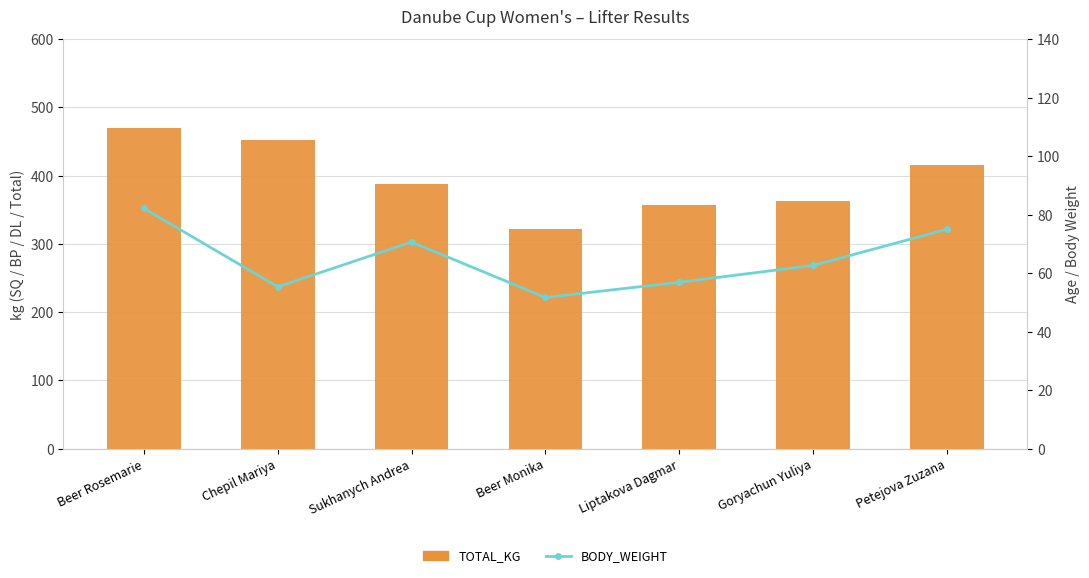

At which label does BODY_WEIGHT first exceed 62?

Beer Rosemarie